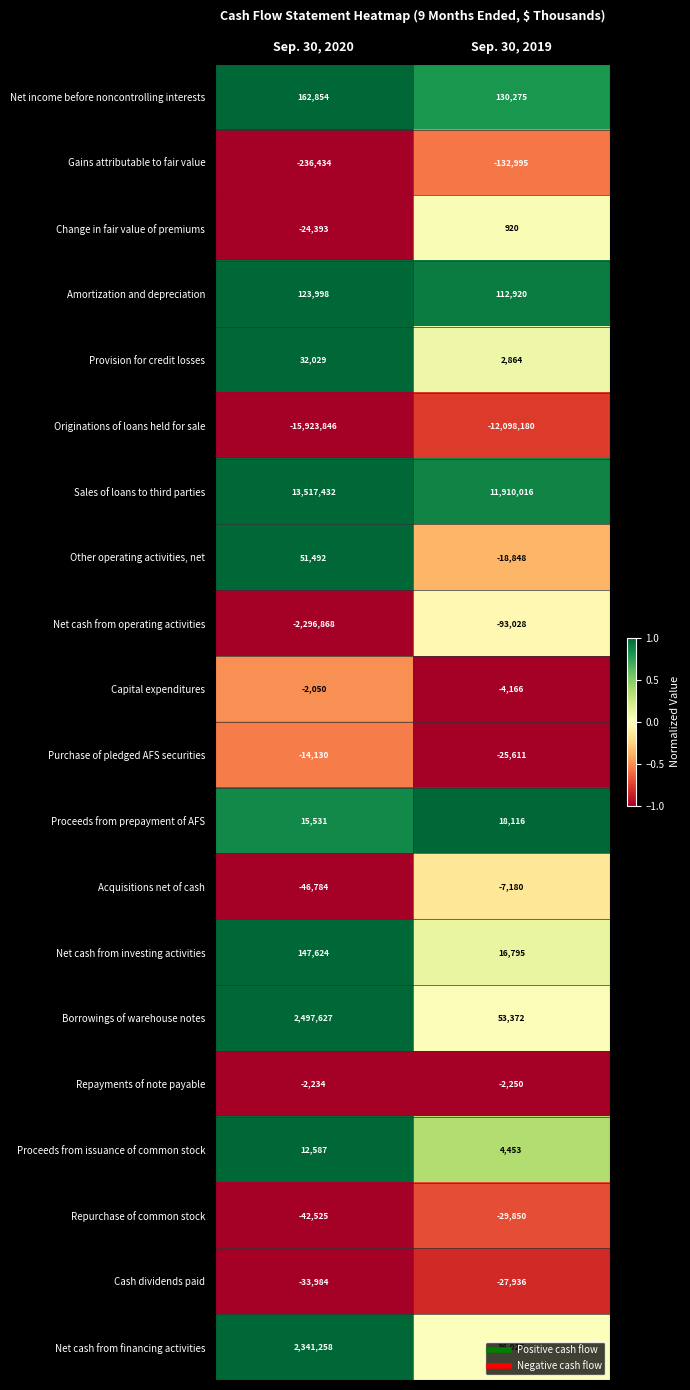

Rank the categories by Other operating activities, net value from lowest to highest.

Sep. 30, 2019, Sep. 30, 2020